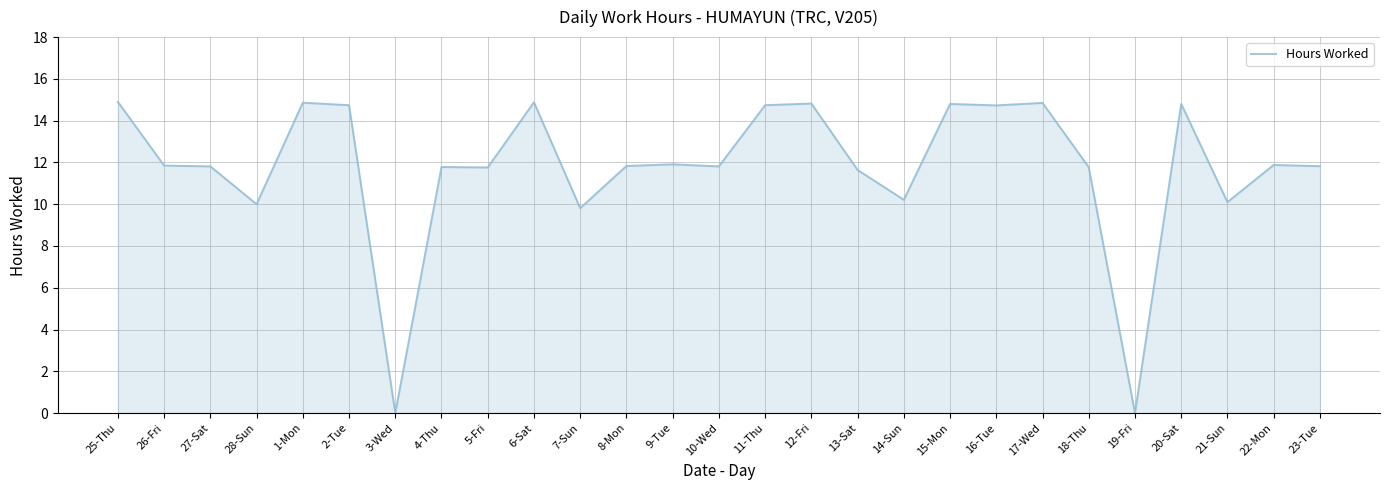

What position from the left is 17-Wed?

21